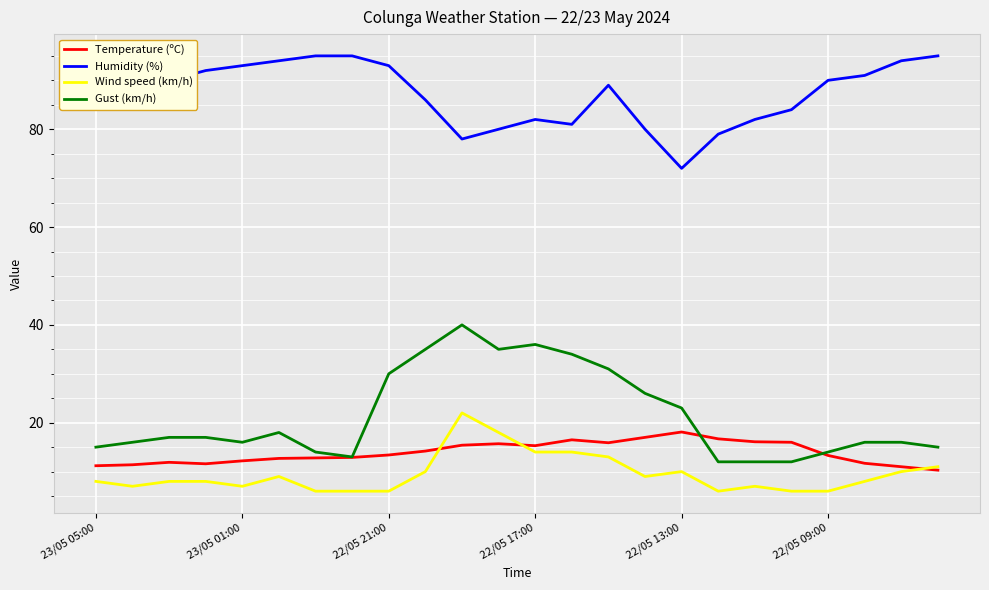

True or false: Gust (km/h) and Wind speed (km/h) cross at least once.

False